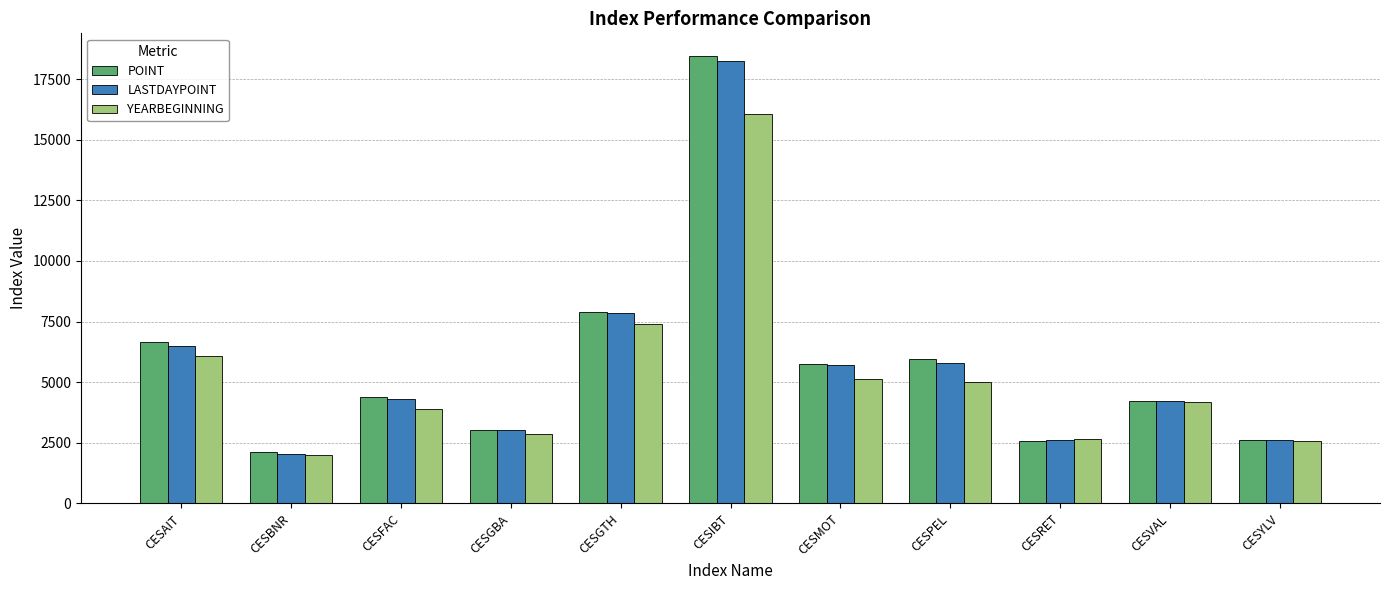

What are all the series names shown in the legend?

POINT, LASTDAYPOINT, YEARBEGINNING